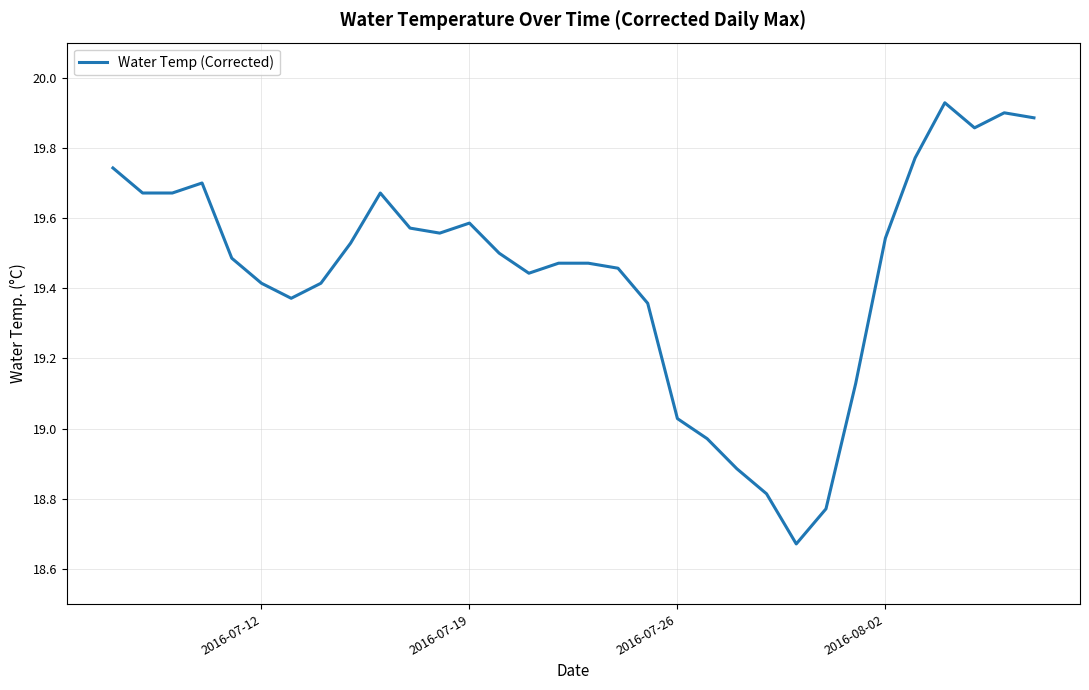

What is the difference between the maximum and minimum values?

1.3